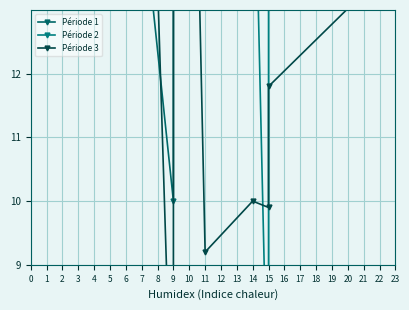

Rank the categories by Période 2 value from lowest to highest.

6, 10, 9, 11, 8, 7, 5, 4, 1, 2, 0, 3, 12, 13